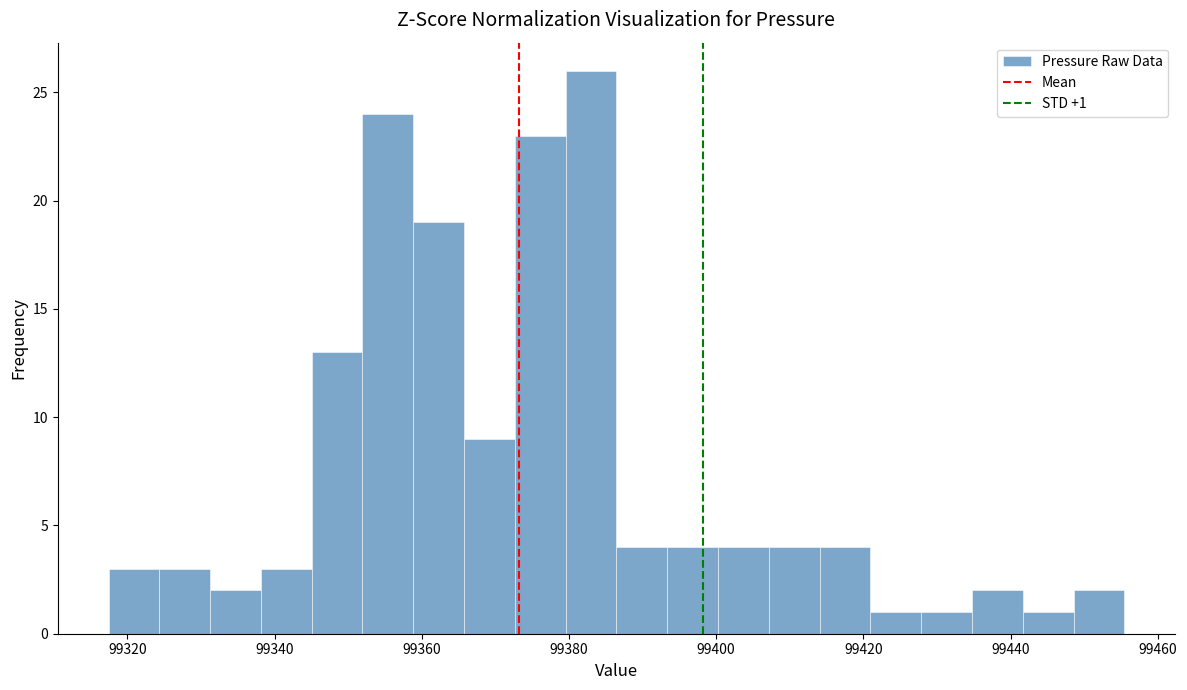

Around what value on the x-axis is the tallest bar? Give the approximate position of its centre, as read against the axis.

99384